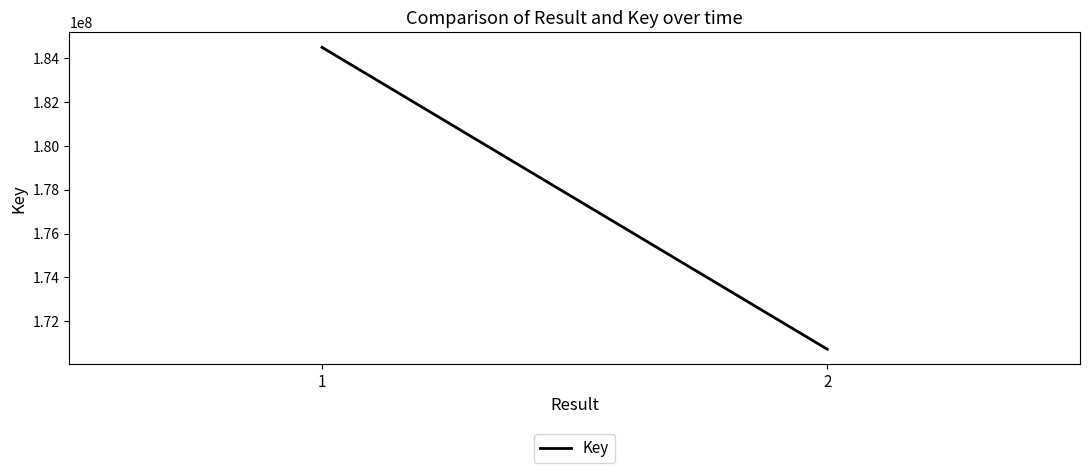

Reading left to right, extract all data points from this chart.

1=184506846	2=170711199